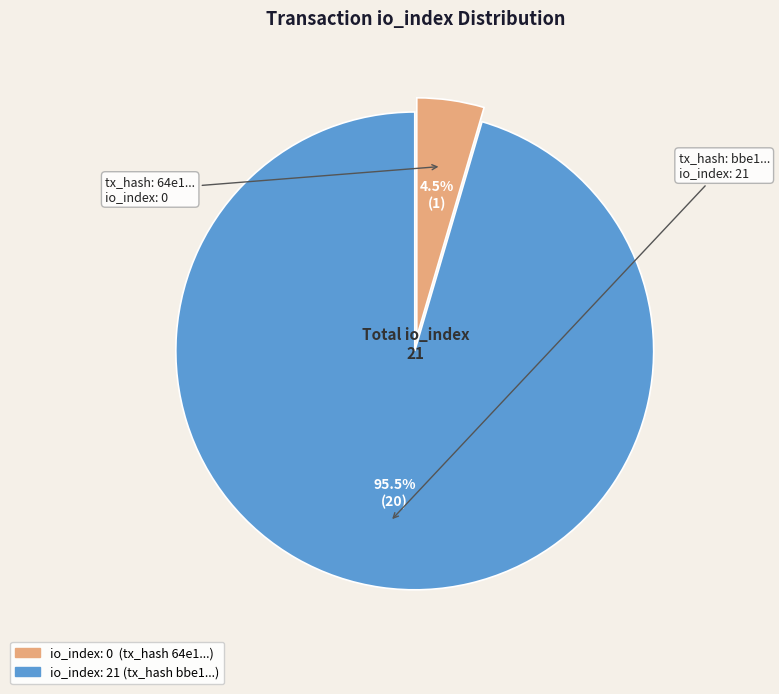

Count the number of slices in the pie.

2